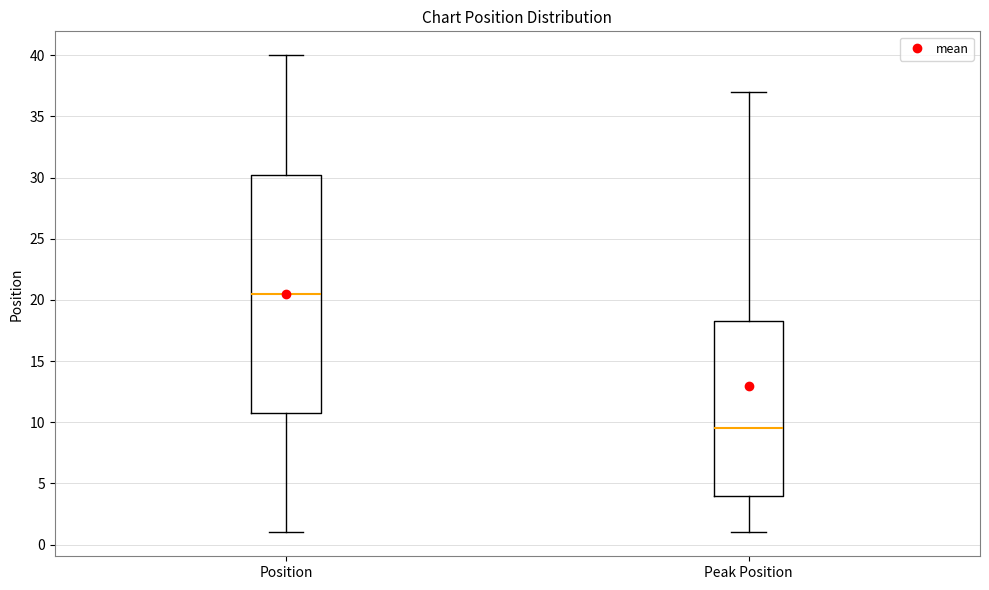

Reading left to right, read every box against the y-axis: the position of its median line, the range the box covers, and the ends of its whiskers. The values are not printed on the chart, so give them approximately, as read against the axis.

Position: median 20.5, box 11.0 to 30.5, whiskers 1.0 to 40.0
Peak Position: median 9.5, box 4.0 to 18.5, whiskers 1.0 to 37.0